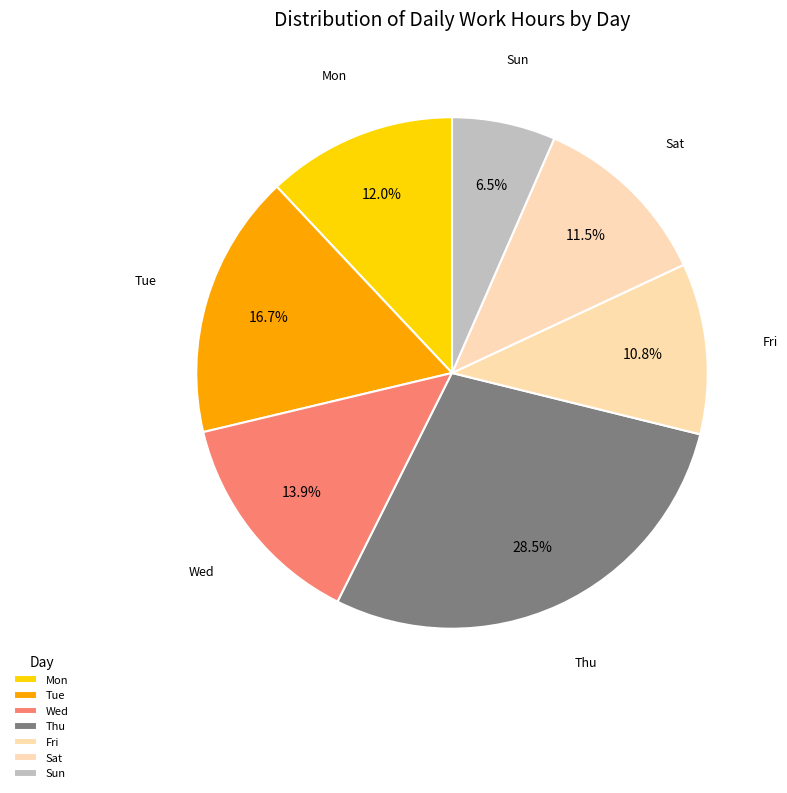

Does any single category account for the majority?

No